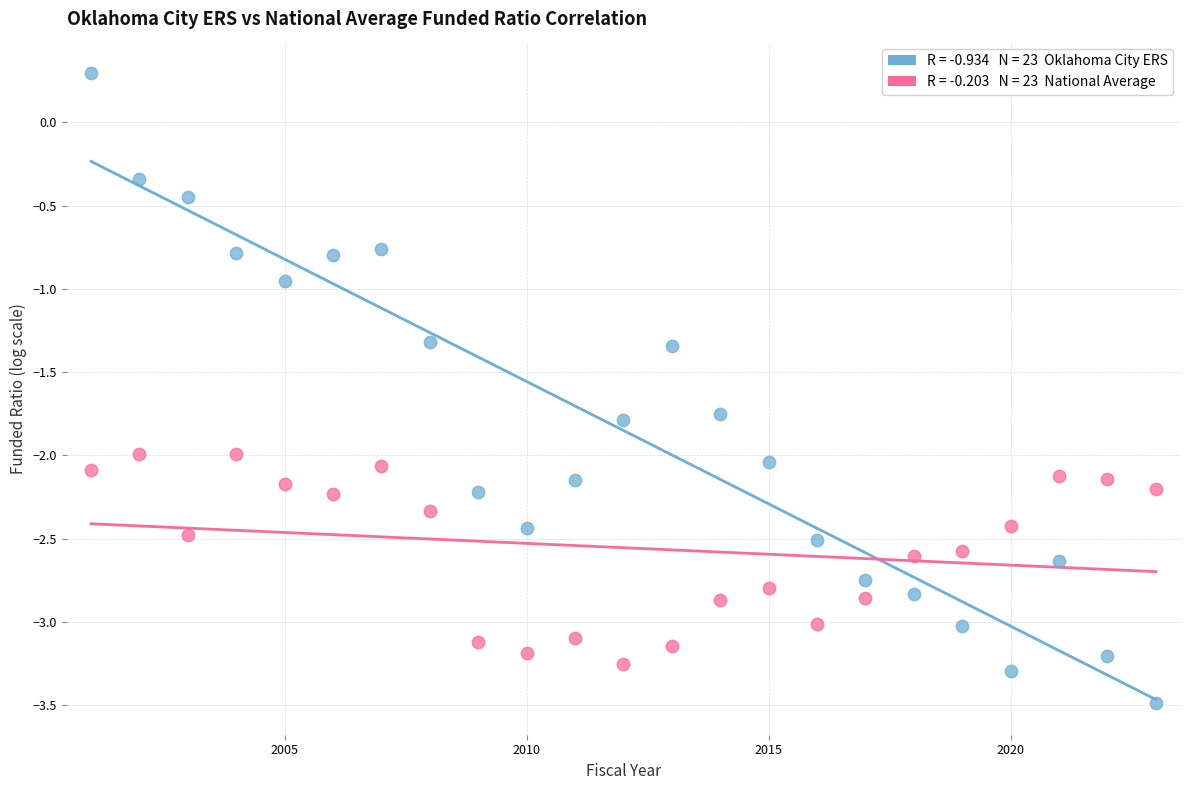

Across all data points, what is the range of X values (max minus min)?

22.0